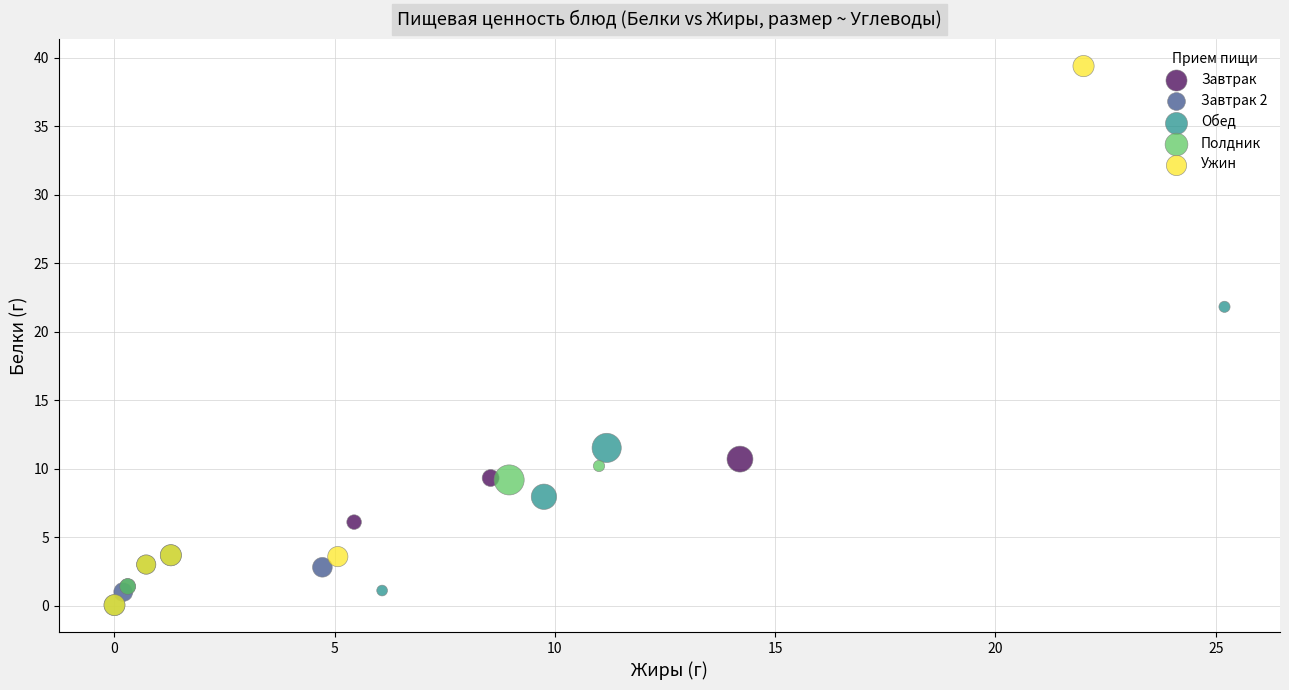

Which series has the widest spread of Y values?

Ужин